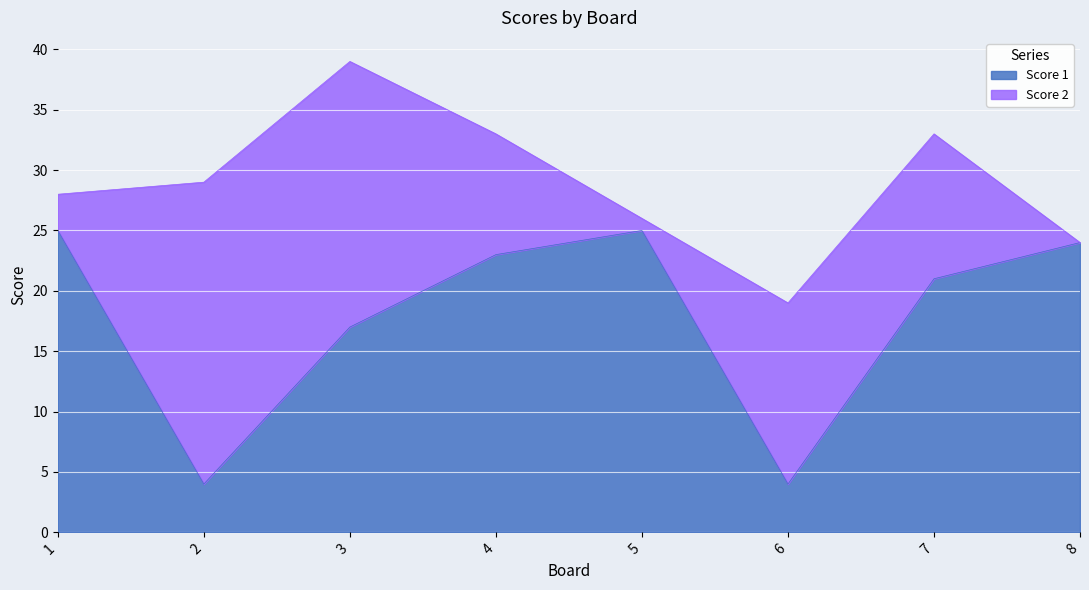

What is the ratio of the value at 6 to the value at 7?

0.2